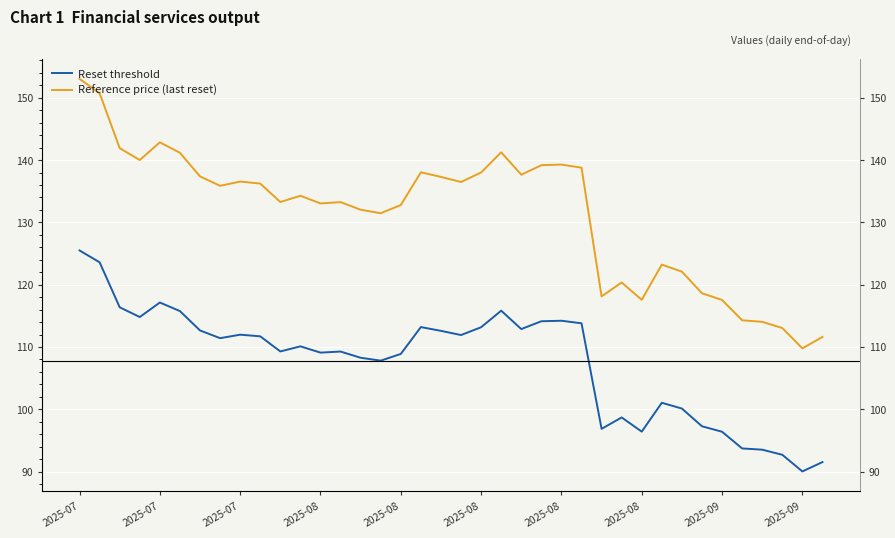

True or false: Reference price (last reset) and Reset threshold intersect in this chart.

False